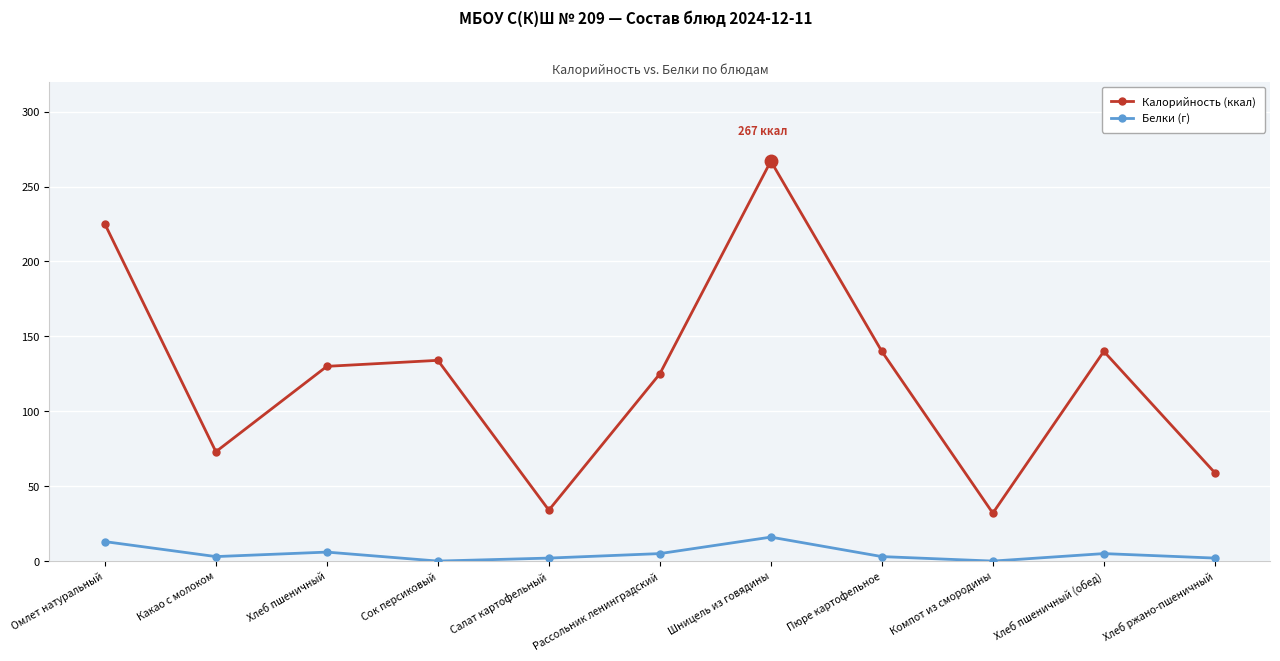

True or false: Калорийность (ккал) and Белки (г) cross at least once.

False